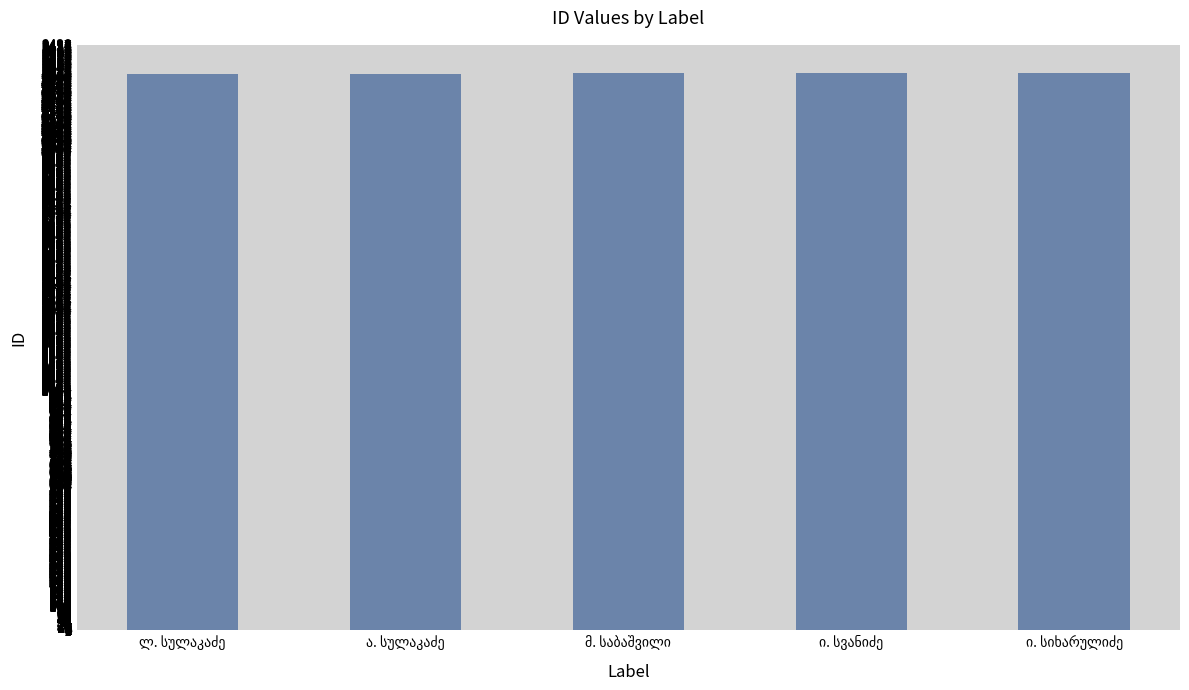

Are the bars grouped side by side (vs. stacked)?

No